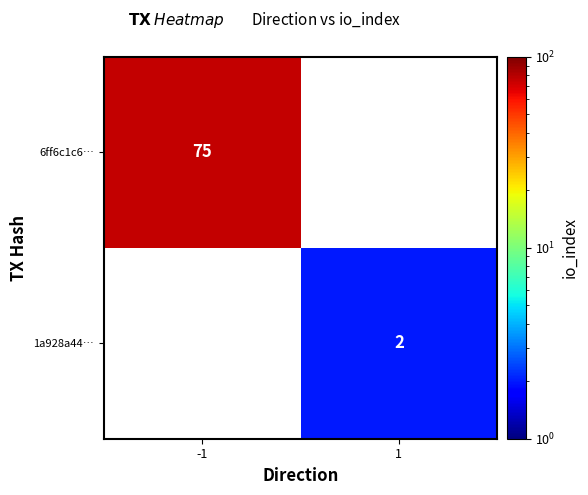

The 6ff6c1c6… series shows 75 at -1. True or false?

True